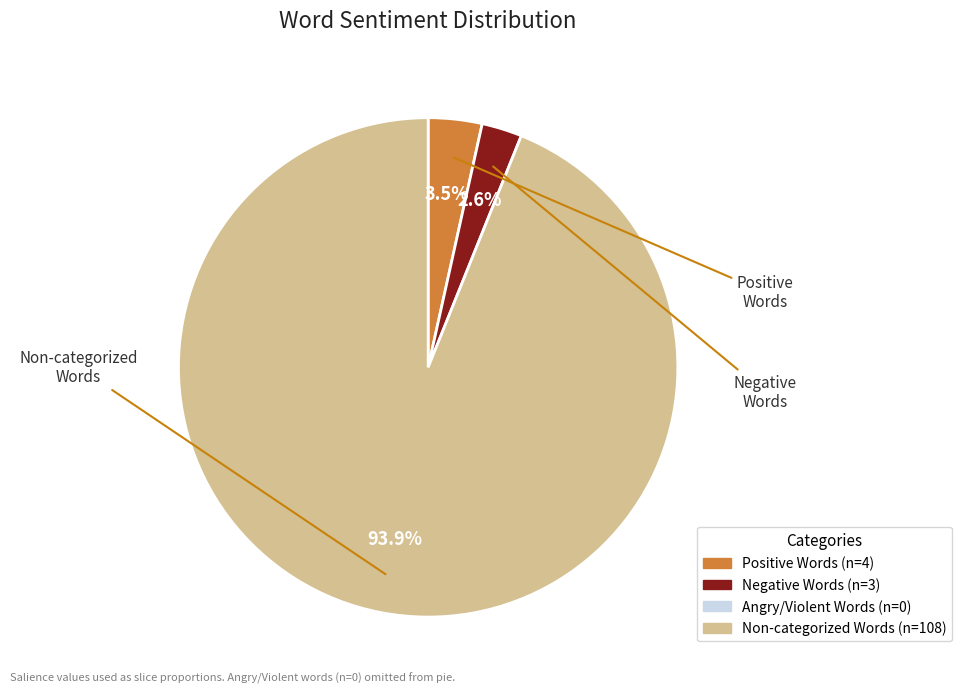

To the nearest percent, what is the difference between the largest and smallest slice percentages?

91%